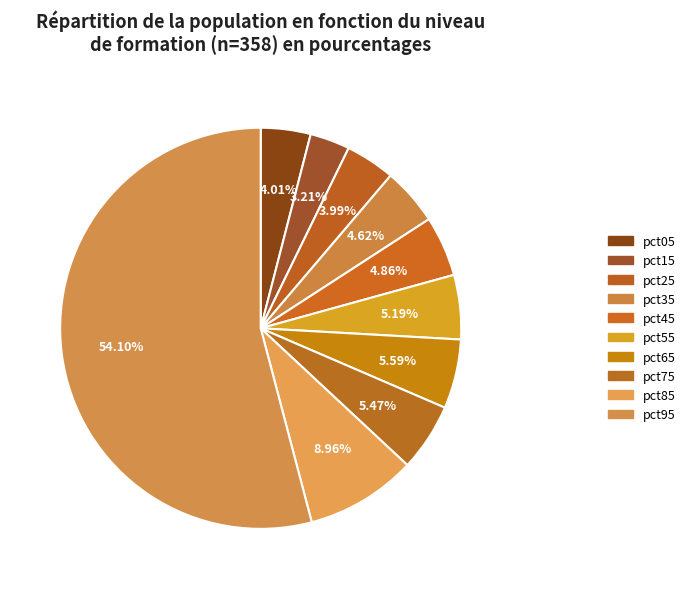

Is there any slice that represents more than half of the pie?

Yes